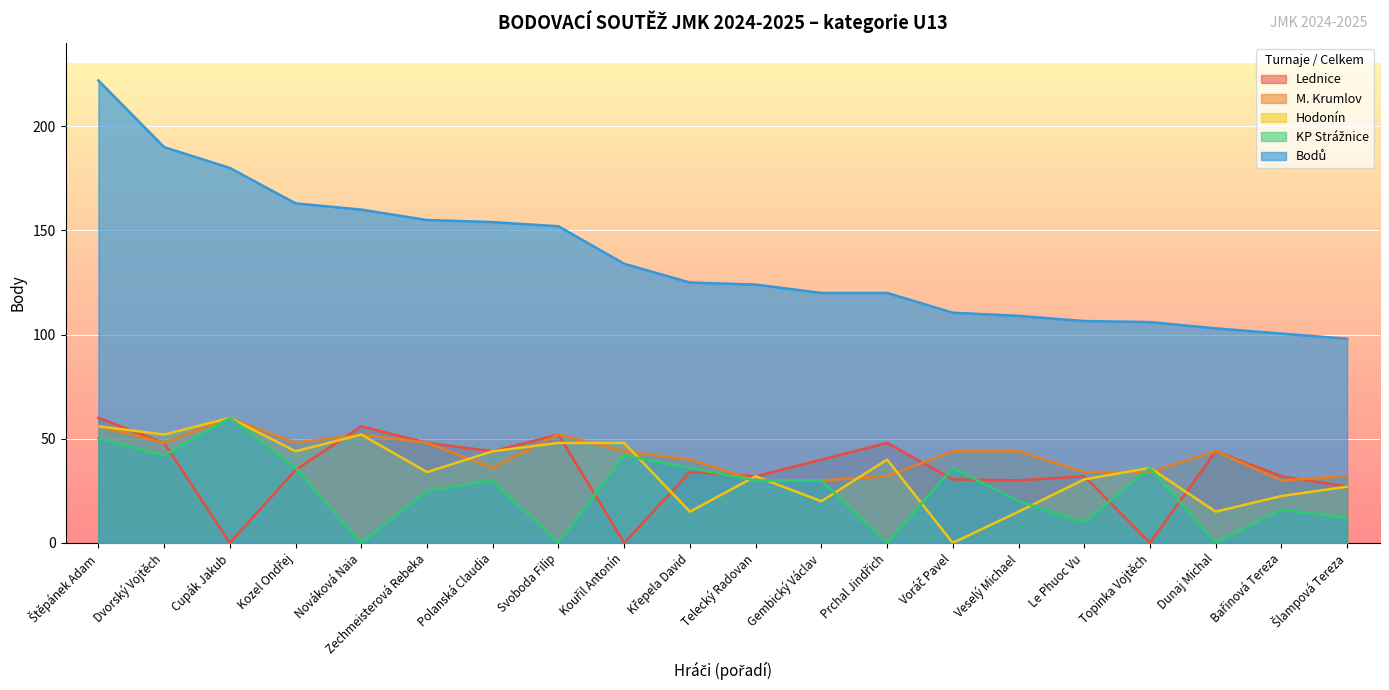

Which series changed the most between Křepela David and Veselý Michael?

KP Strážnice